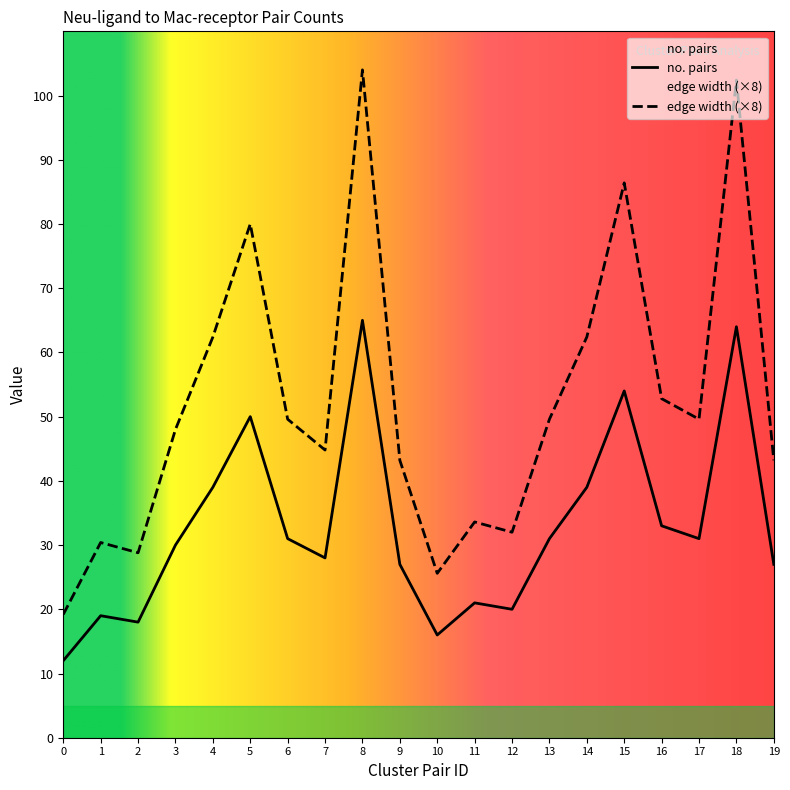

What is the difference between the edge width values at 8 and 14?

41.6